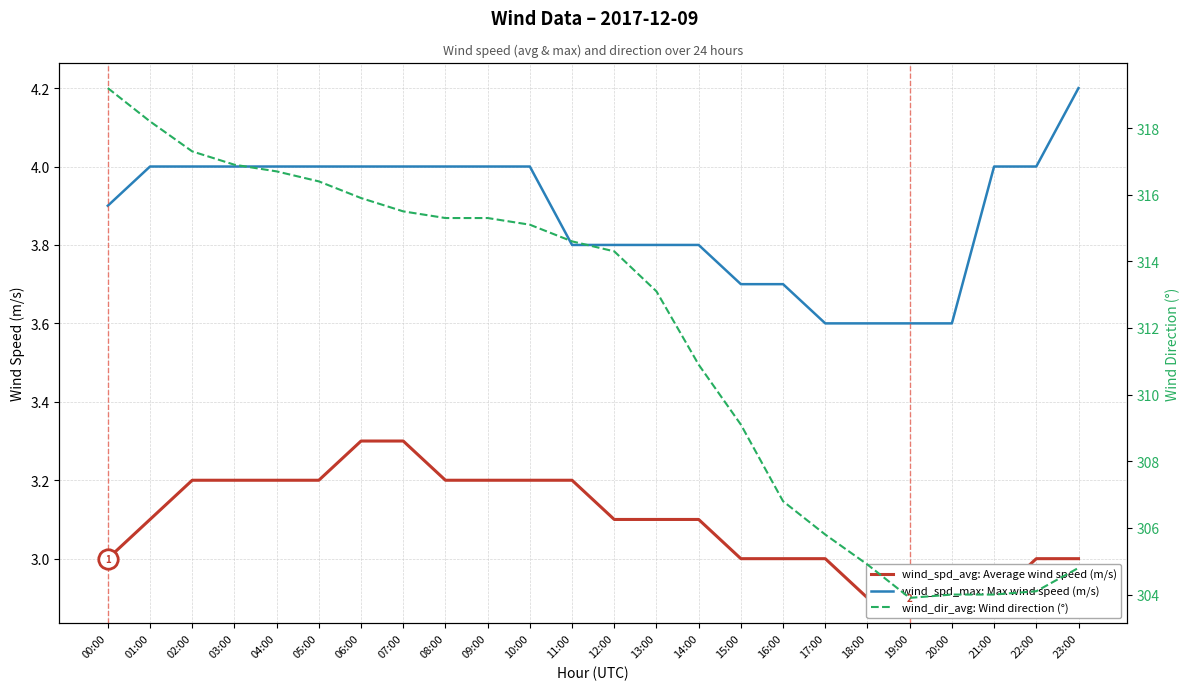

What is the highest value of the wind_dir_avg: Wind direction (°) series?

319.2